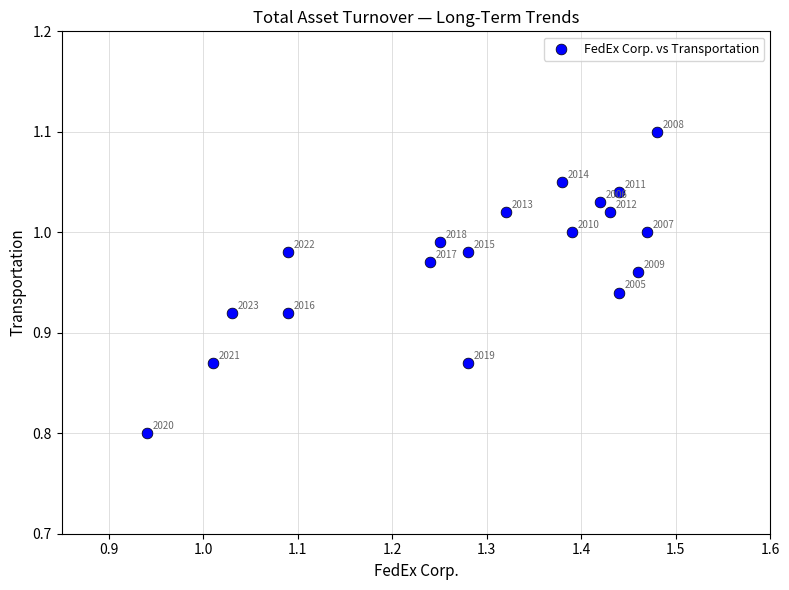

What is the range of Y values (max minus min)?

0.3